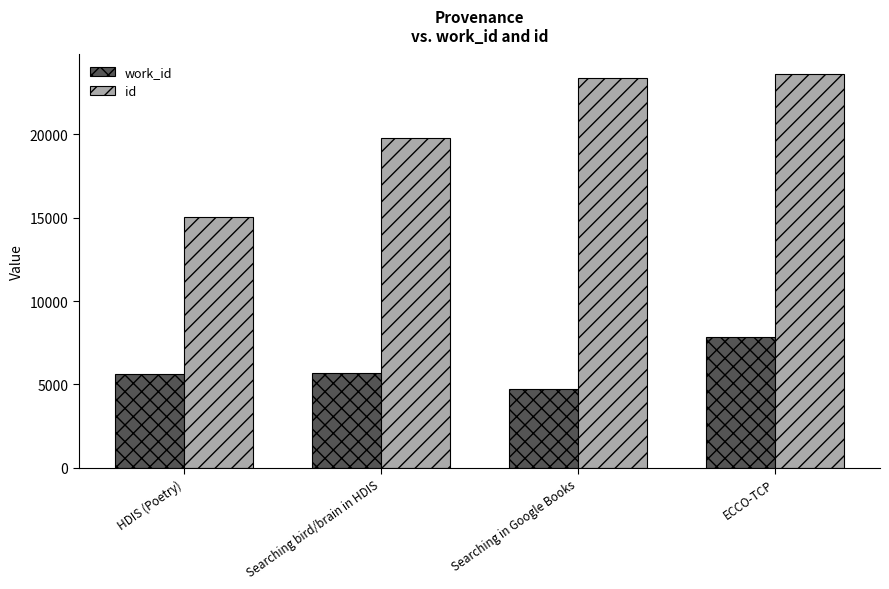

What is the difference between the highest and lowest values at ECCO-TCP?

15778